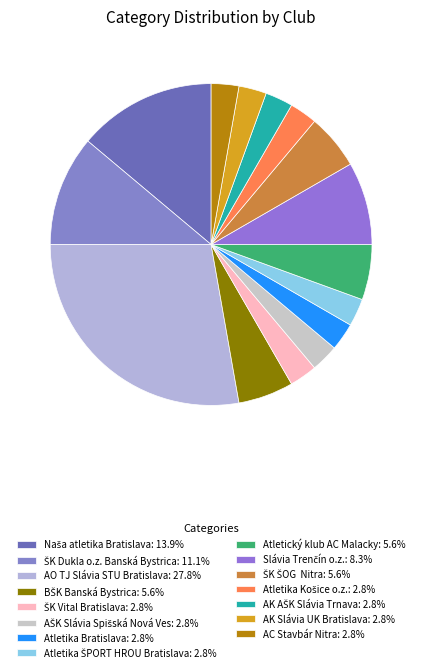

Does any single category account for the majority?

No